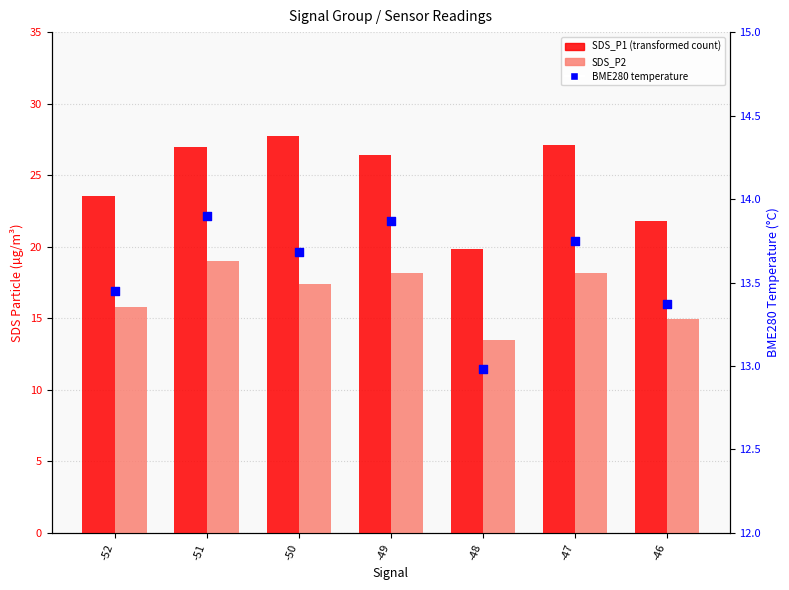

Which series has the largest total across all categories?

SDS_P1 (transformed count)